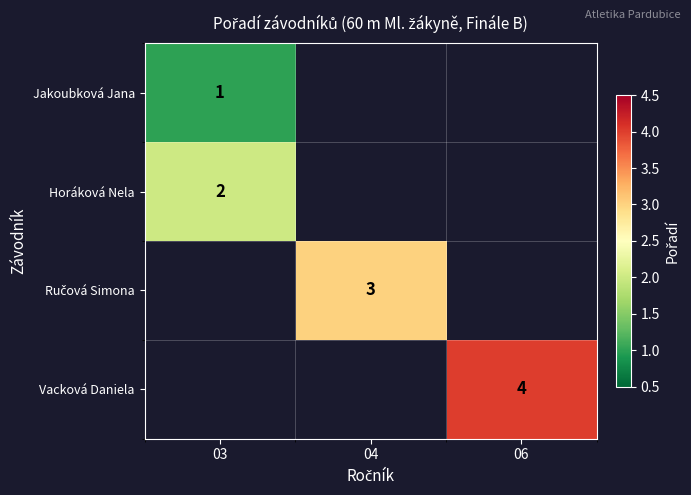

Is the value of row_2 at 06 greater than the value of row_3 at 06?

No